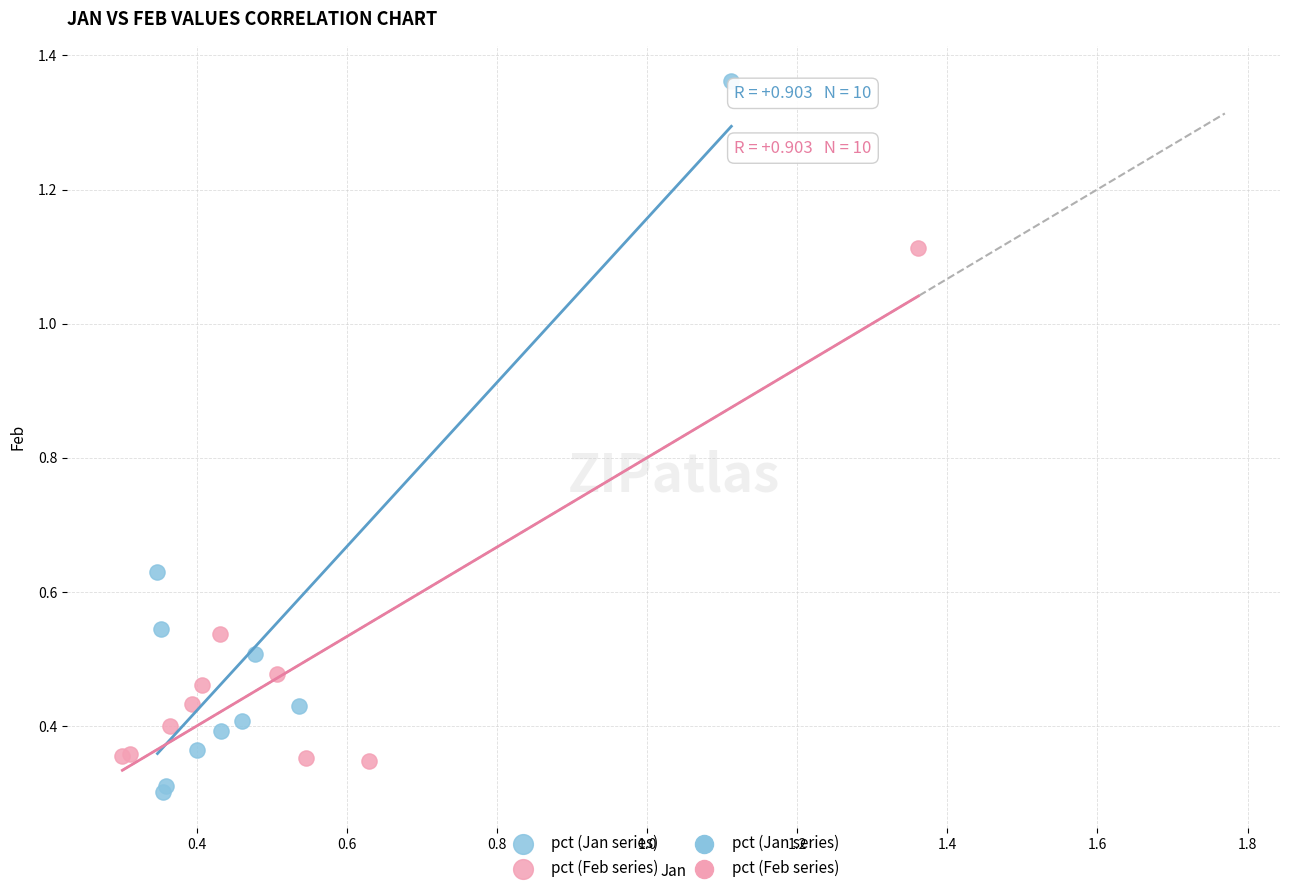

Which series contains the lowest Y value?

pct (Jan series)